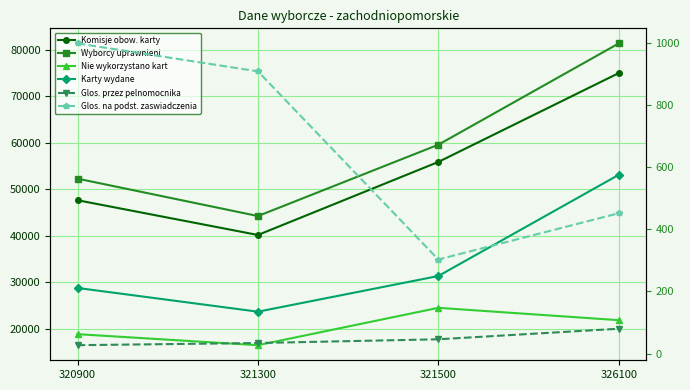

List the labels in order of Glos. na podst. zaswiadczenia value, smallest first.

321500, 326100, 321300, 320900